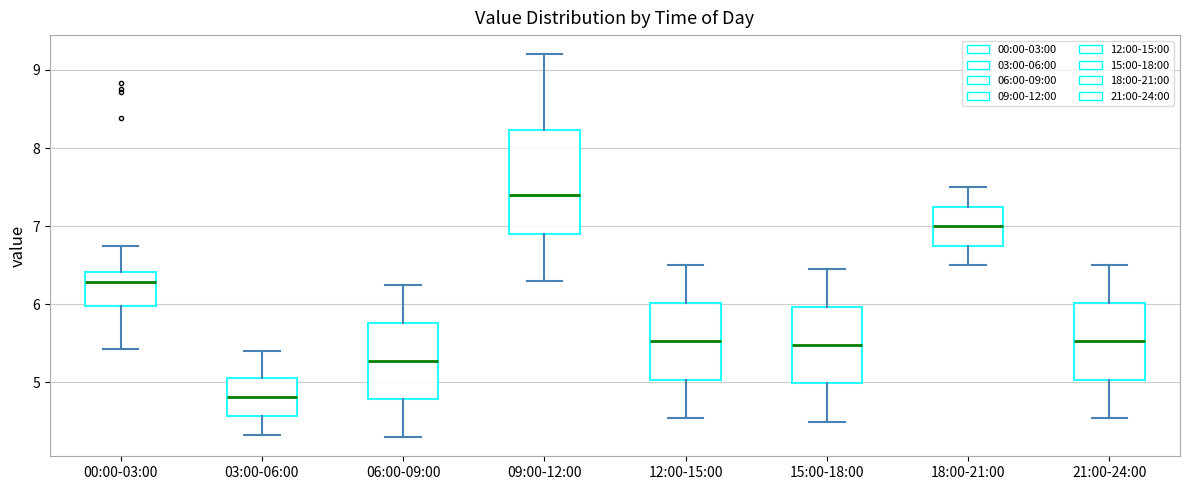

Reading left to right, read every box against the y-axis: the position of its median line, the range the box covers, and the ends of its whiskers. The values are not printed on the chart, so give them approximately, as read against the axis.

00:00-03:00: median 6.3, box 6.0 to 6.4, whiskers 5.4 to 6.7
03:00-06:00: median 4.8, box 4.6 to 5.1, whiskers 4.3 to 5.4
06:00-09:00: median 5.3, box 4.8 to 5.8, whiskers 4.3 to 6.3
09:00-12:00: median 7.4, box 6.9 to 8.2, whiskers 6.3 to 9.2
12:00-15:00: median 5.5, box 5.0 to 6.0, whiskers 4.6 to 6.5
15:00-18:00: median 5.5, box 5.0 to 6.0, whiskers 4.5 to 6.5
18:00-21:00: median 7.0, box 6.8 to 7.3, whiskers 6.5 to 7.5
21:00-24:00: median 5.5, box 5.0 to 6.0, whiskers 4.6 to 6.5